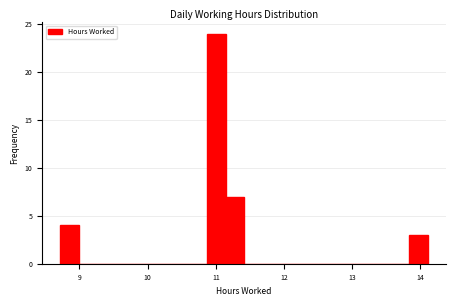

Around what value on the x-axis is the tallest bar? Give the approximate position of its centre, as read against the axis.

11.0